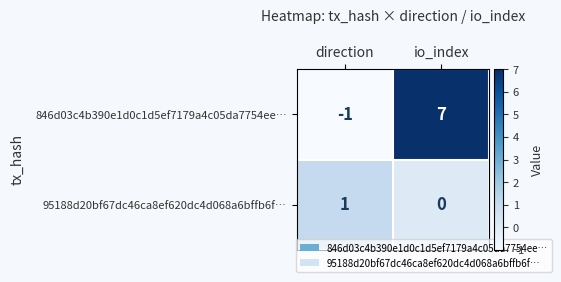

List the labels in order of 95188d20bf67dc46ca8ef620dc4d068a6bffb6f… value, smallest first.

io_index, direction